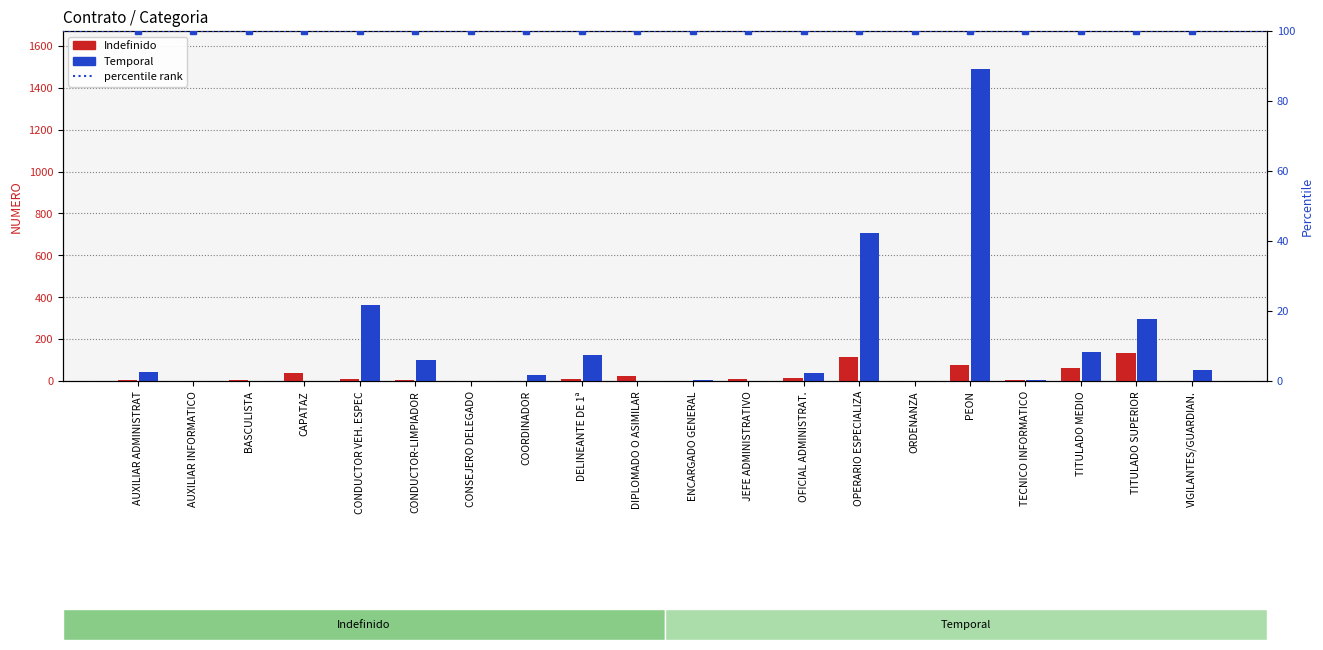

Which series changed the most between CONSEJERO DELEGADO and OPERARIO ESPECIALIZA?

Temporal